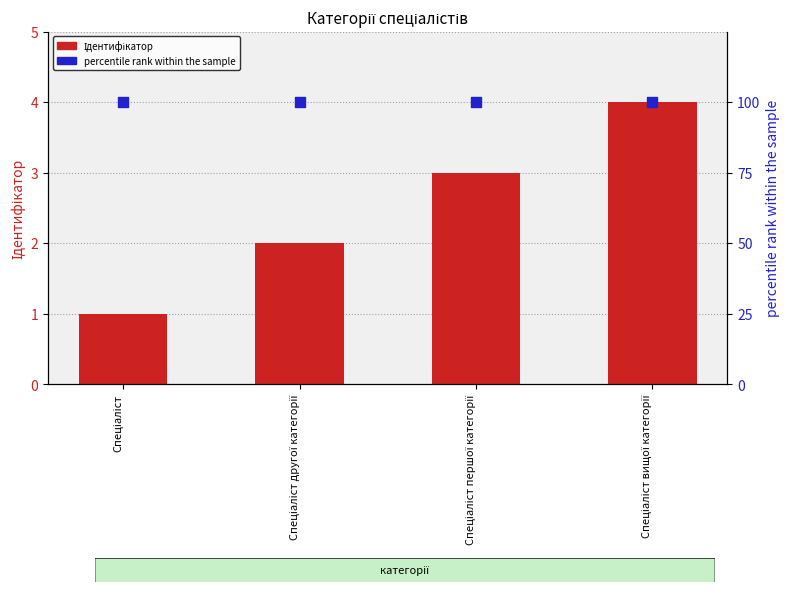

What are all the series names shown in the legend?

Ідентифікатор, percentile rank within the sample